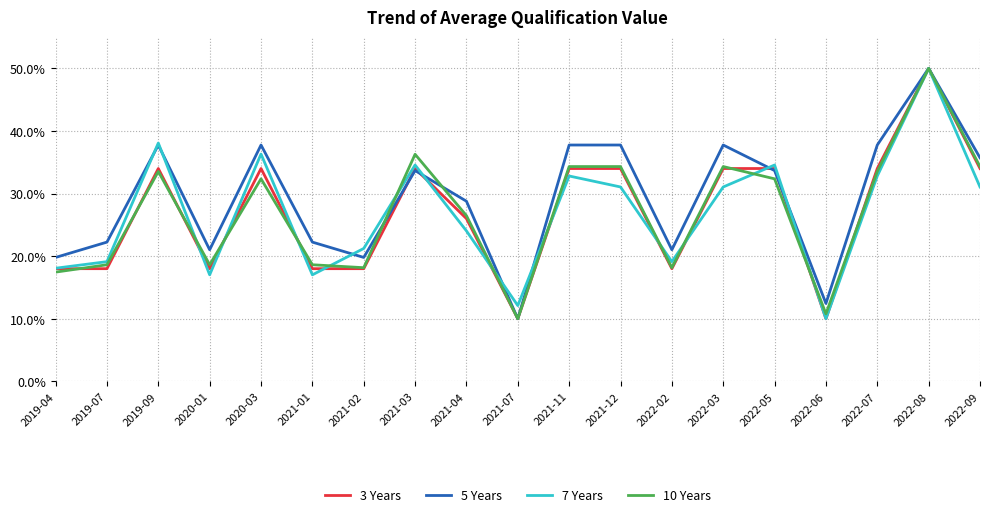

The 5 Years series shows 0.3 at 2021-03. True or false?

True